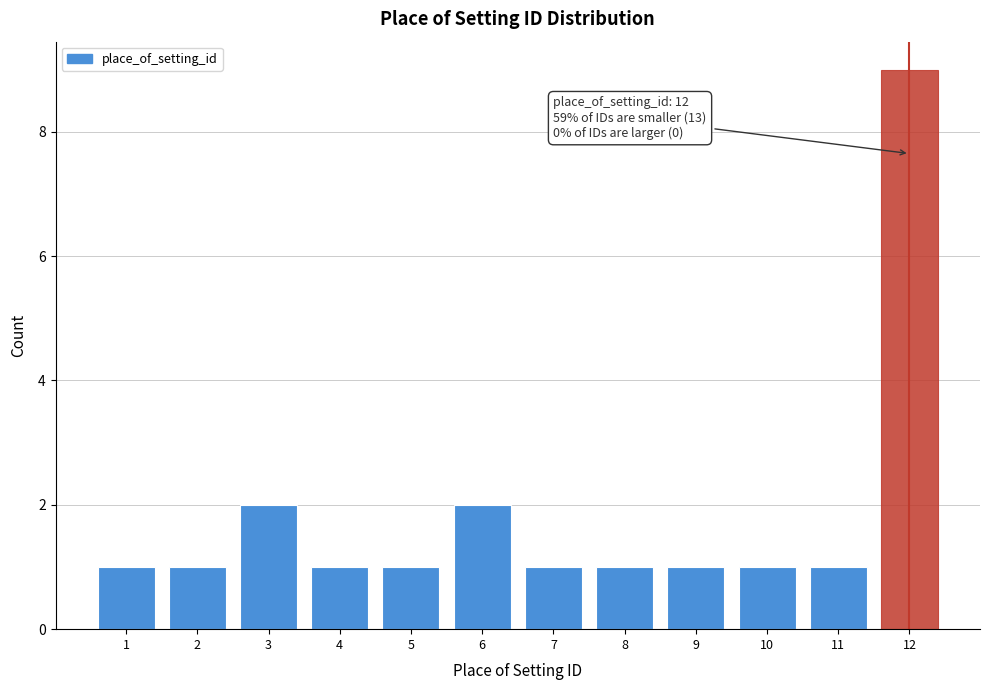

Reading left to right, extract all data points from this chart.

1=1	2=1	3=2	4=1	5=1	6=2	7=1	8=1	9=1	10=1	11=1	12=9